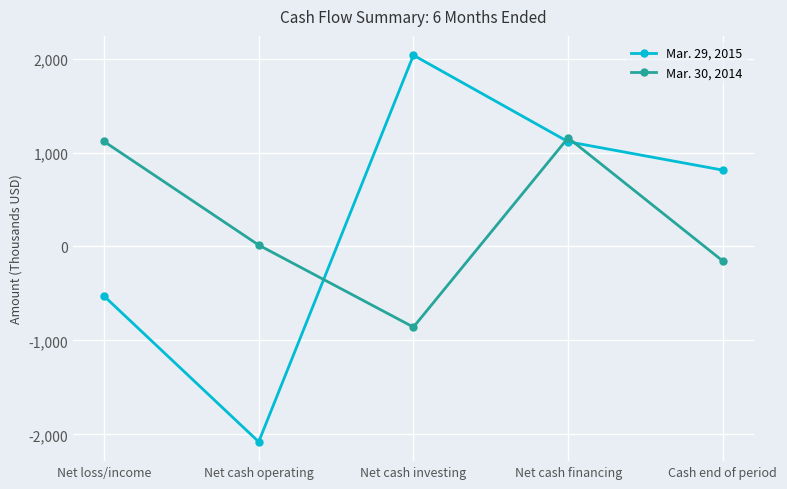

At which category does Mar. 29, 2015 reach its first local peak?

Net cash investing